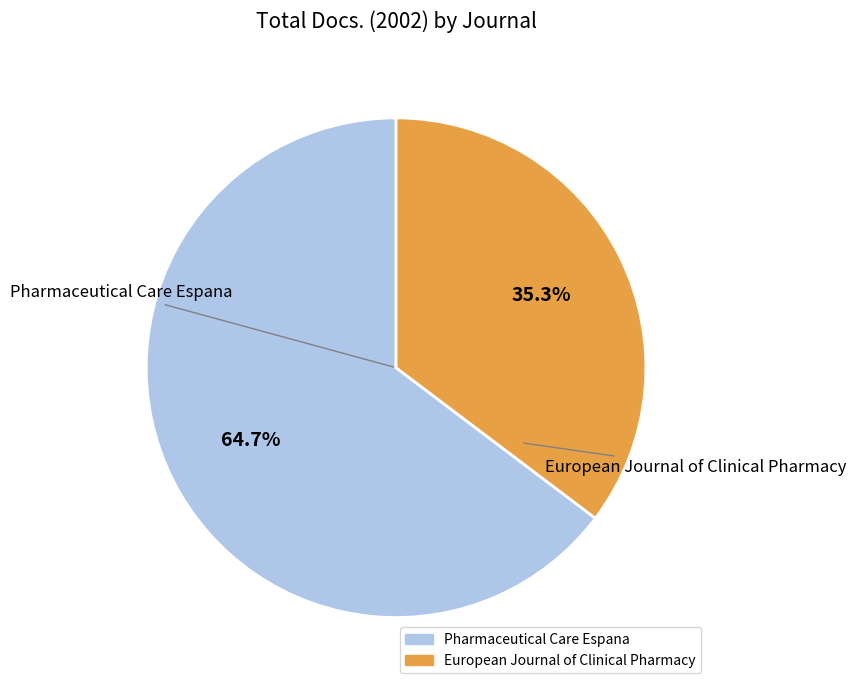

Does any single category account for the majority?

Yes